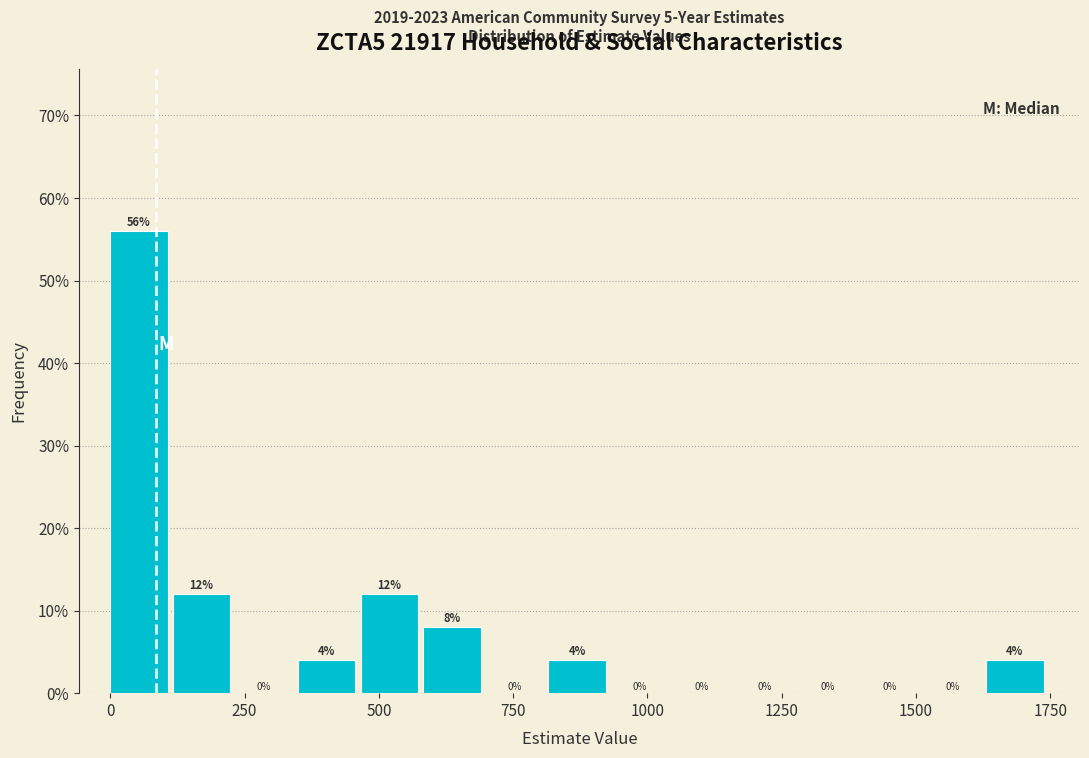

Around what value on the x-axis is the tallest bar? Give the approximate position of its centre, as read against the axis.

50